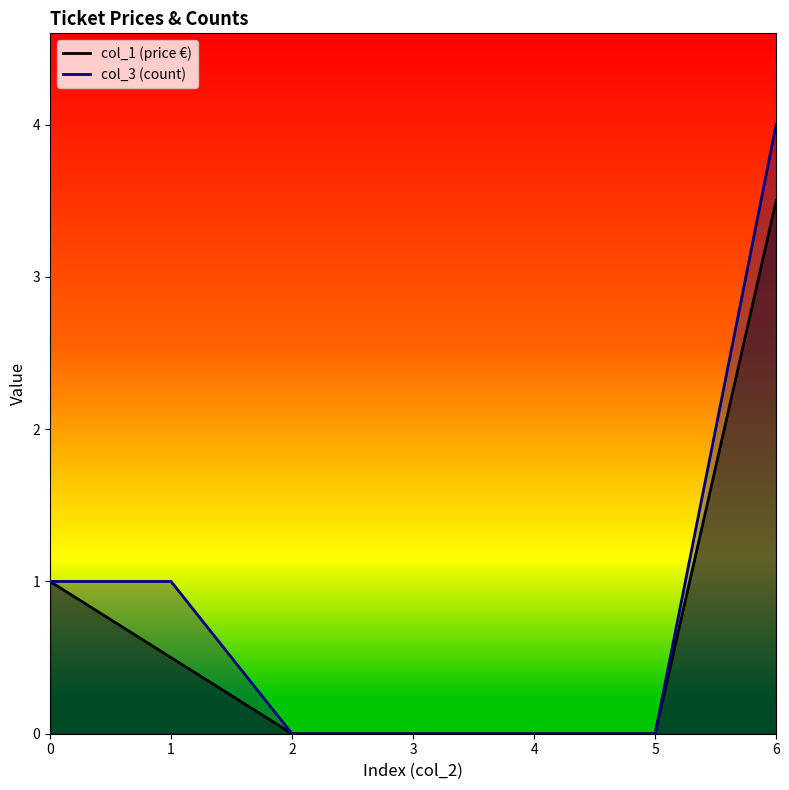

Between 2 and 1, which is larger?

1